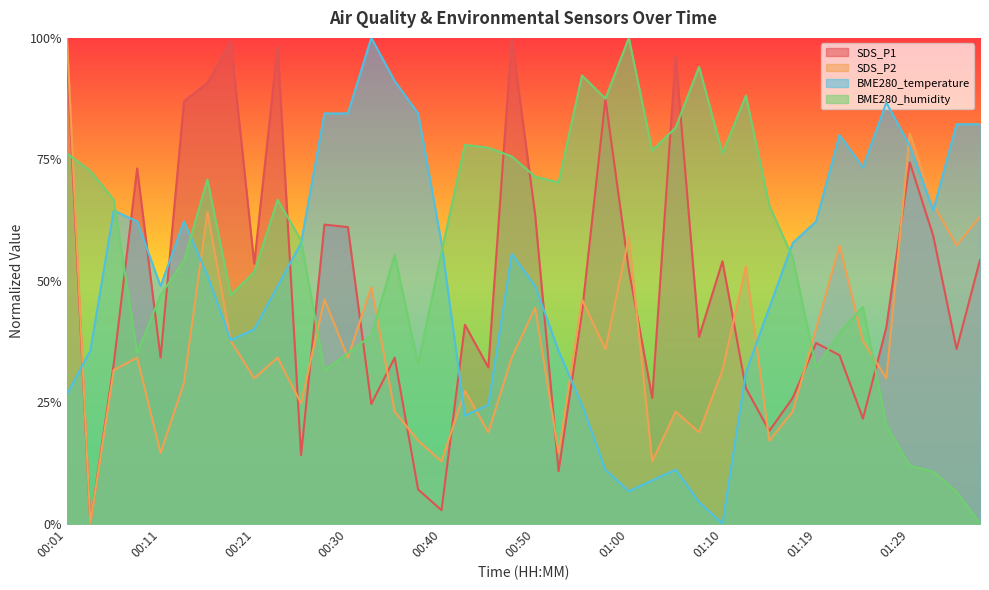

Which category has the lowest value across all series?

00:04